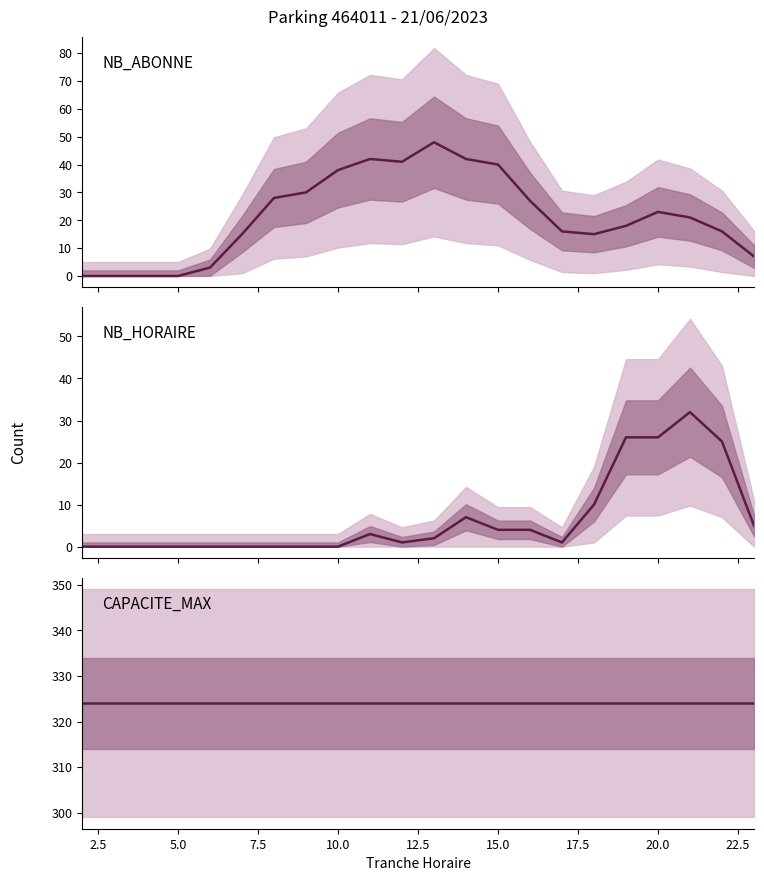

True or false: CAPACITE_MAX and NB_ABONNE cross at least once.

False